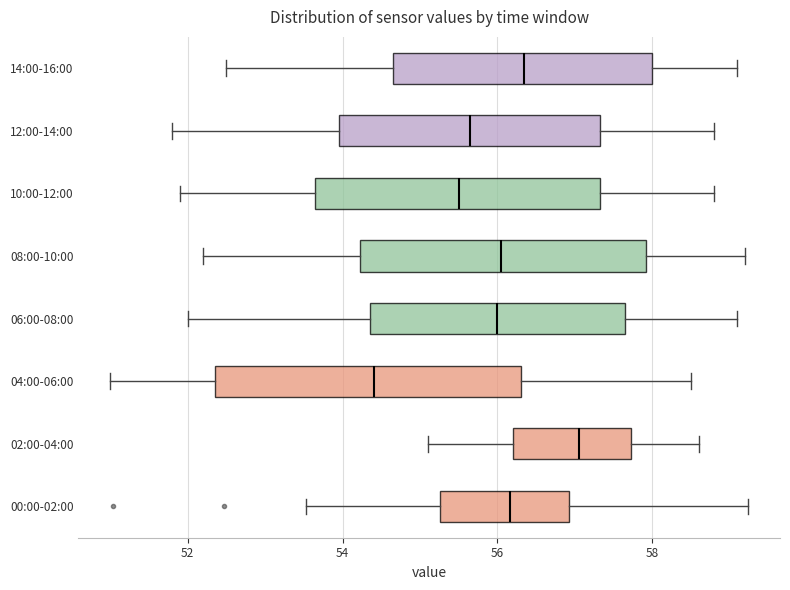

Reading bottom to top, transcribe this box plot: for each box, give where its median line is, the range the box spans, and where its two whiskers end, as read against the x-axis. The values are not printed on the chart, so give them approximately, as read against the axis.

00:00-02:00: median 56.2, box 55.2 to 57.0, whiskers 53.6 to 59.2
02:00-04:00: median 57.0, box 56.2 to 57.8, whiskers 55.2 to 58.6
04:00-06:00: median 54.4, box 52.4 to 56.4, whiskers 51.0 to 58.6
06:00-08:00: median 56.0, box 54.4 to 57.6, whiskers 52.0 to 59.2
08:00-10:00: median 56.0, box 54.2 to 58.0, whiskers 52.2 to 59.2
10:00-12:00: median 55.6, box 53.6 to 57.4, whiskers 52.0 to 58.8
12:00-14:00: median 55.6, box 54.0 to 57.4, whiskers 51.8 to 58.8
14:00-16:00: median 56.4, box 54.6 to 58.0, whiskers 52.6 to 59.2